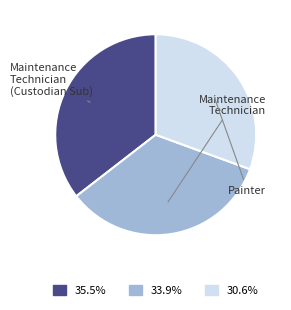

Do Maintenance Technician (Custodian Sub) and Maintenance Technician together represent more than half of the pie?

Yes